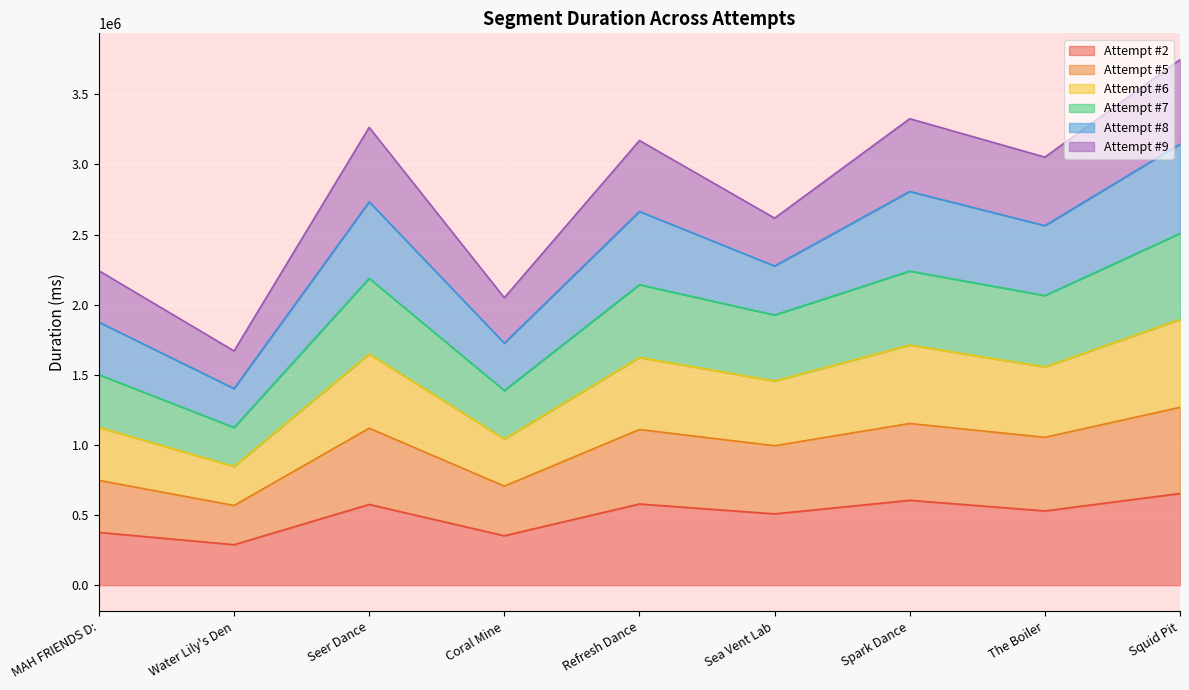

What is the average value of the Attempt #2 series?

496632